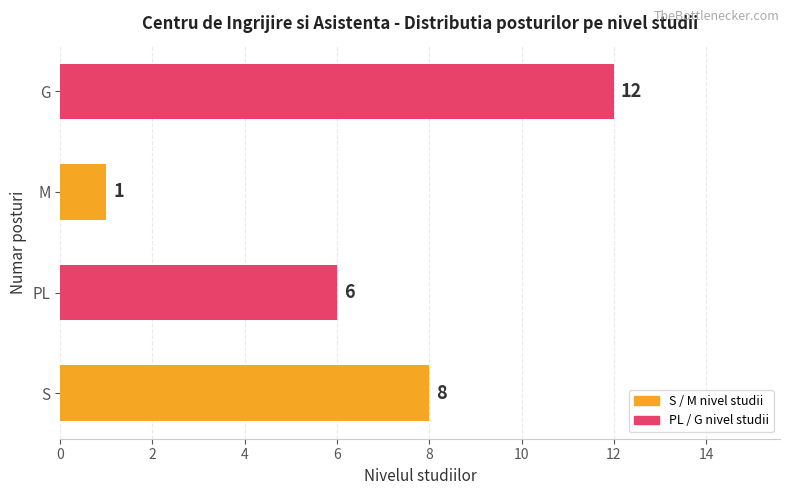

Which has a higher value, S or G?

G